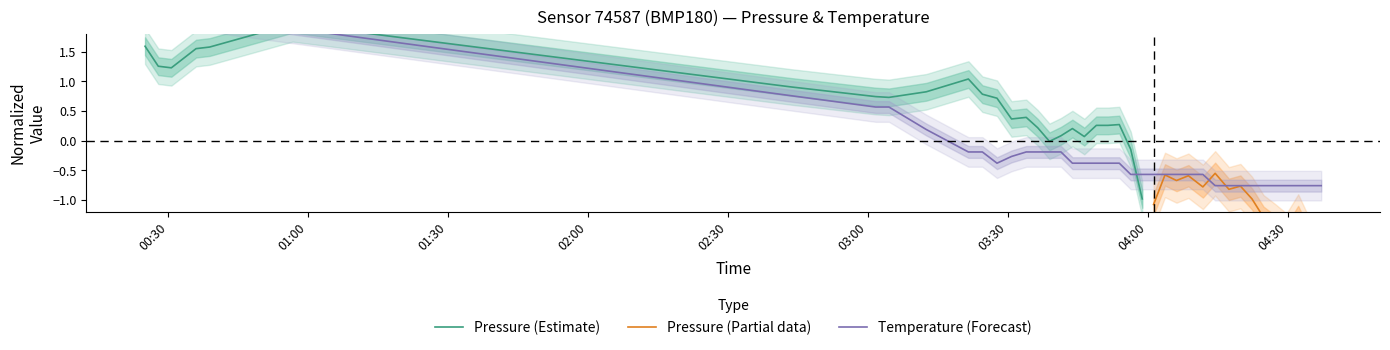

Does the chart have visible grid lines?

No